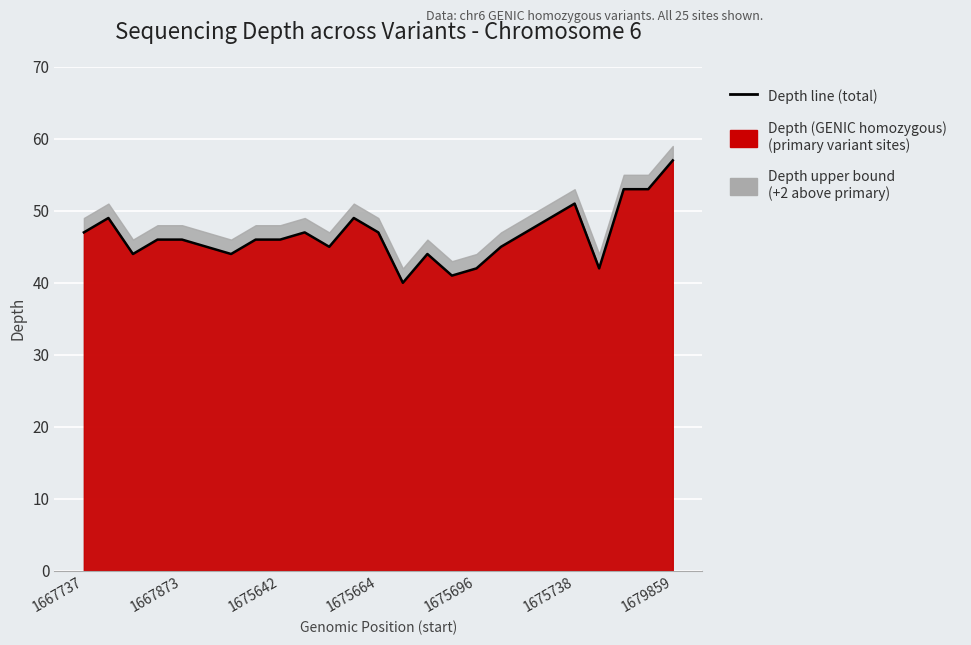

True or false: the data shows 86 at 22.

False